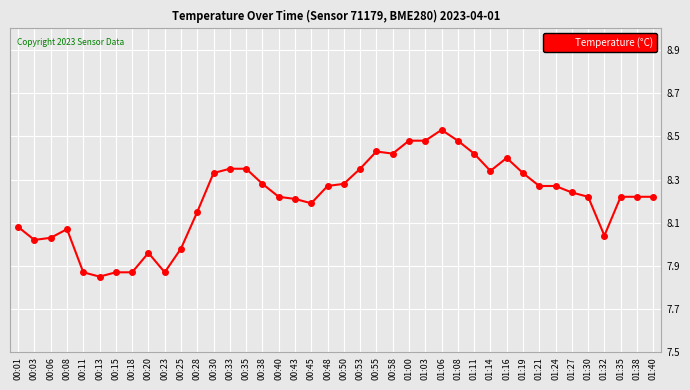

What is the sum of the values at 01:21 and 00:48?

16.5